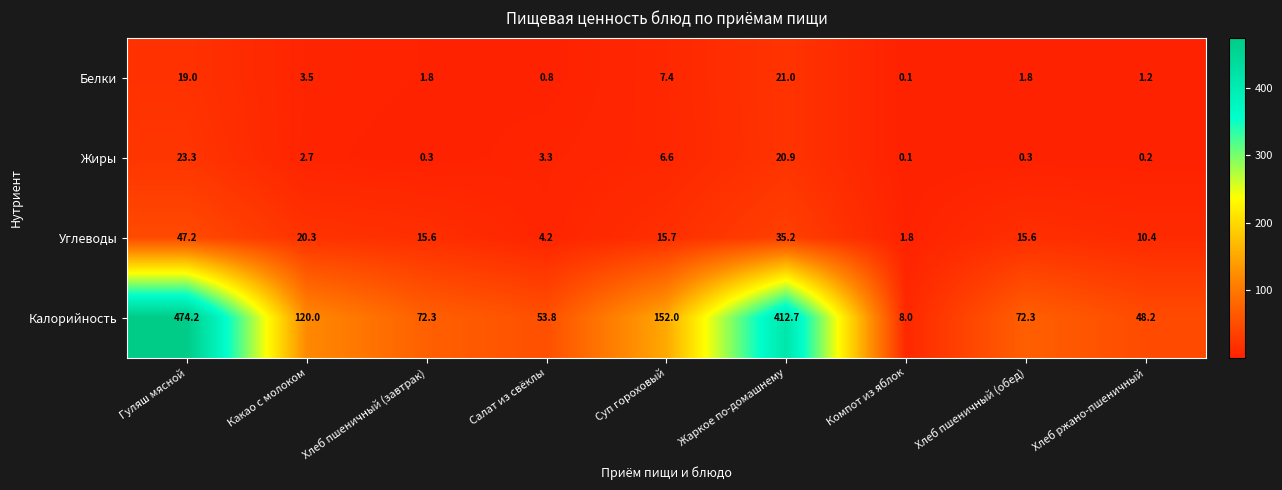

At which label does Белки reach its peak?

Жаркое по-домашнему